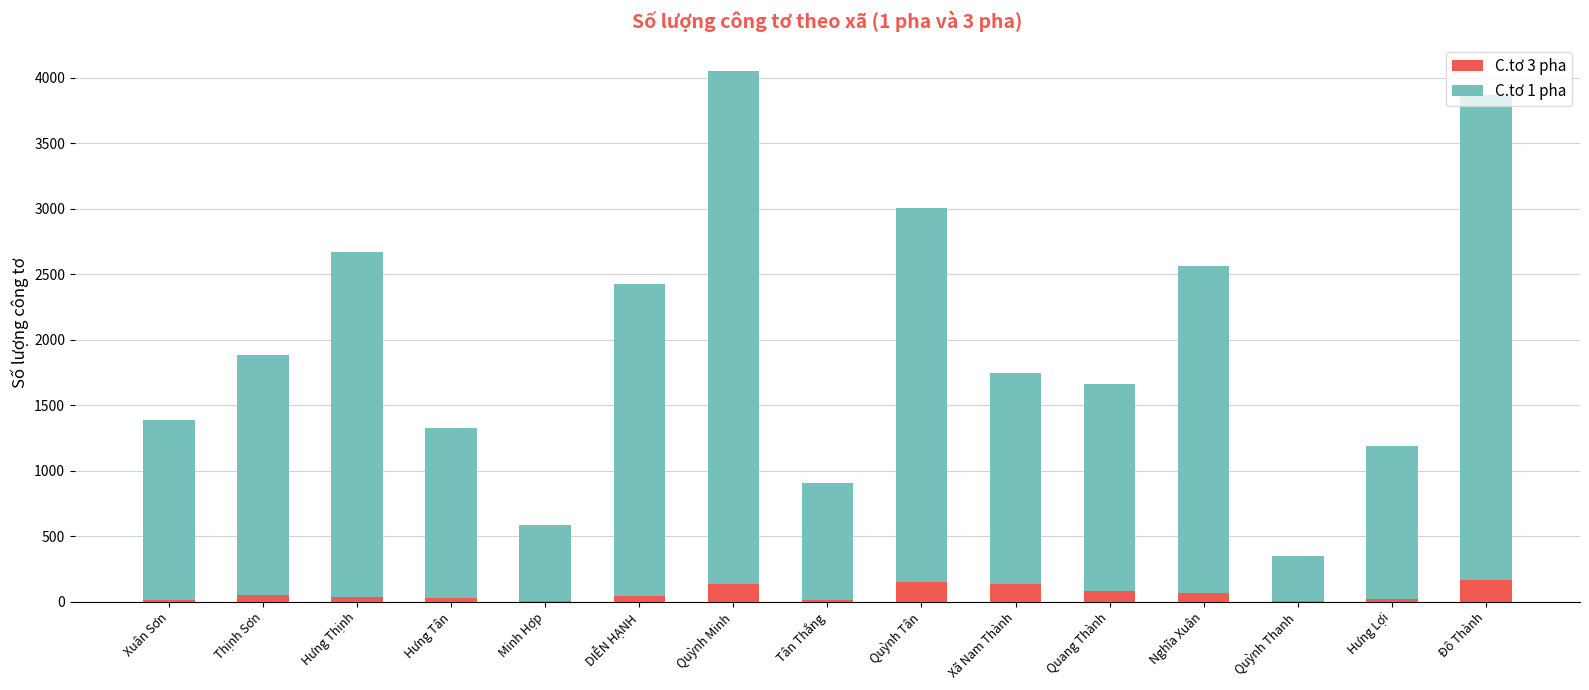

At which category is the sum across all series the highest?

Quỳnh Minh